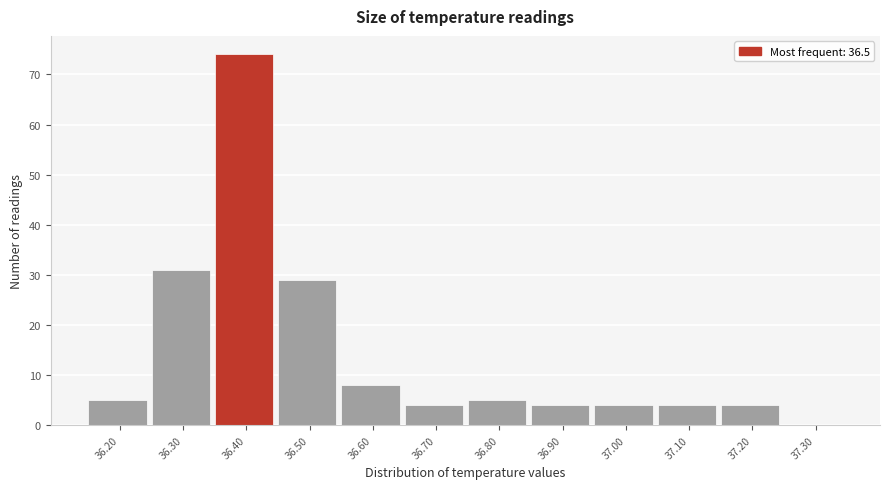

Reading left to right, what are all the values shown in this chart?

36.20=5	36.30=31	36.40=74	36.50=29	36.60=8	36.70=4	36.80=5	36.90=4	37.00=4	37.10=4	37.20=4	37.30=0